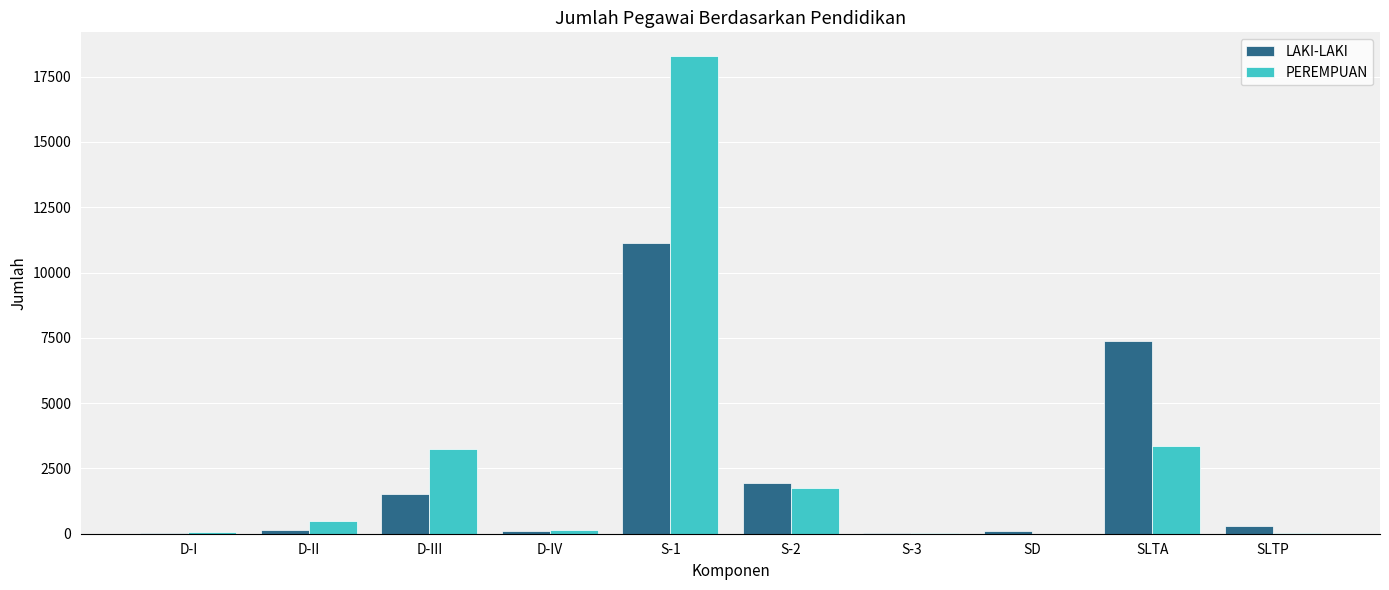

What is the approximate value of LAKI-LAKI at SD?

108